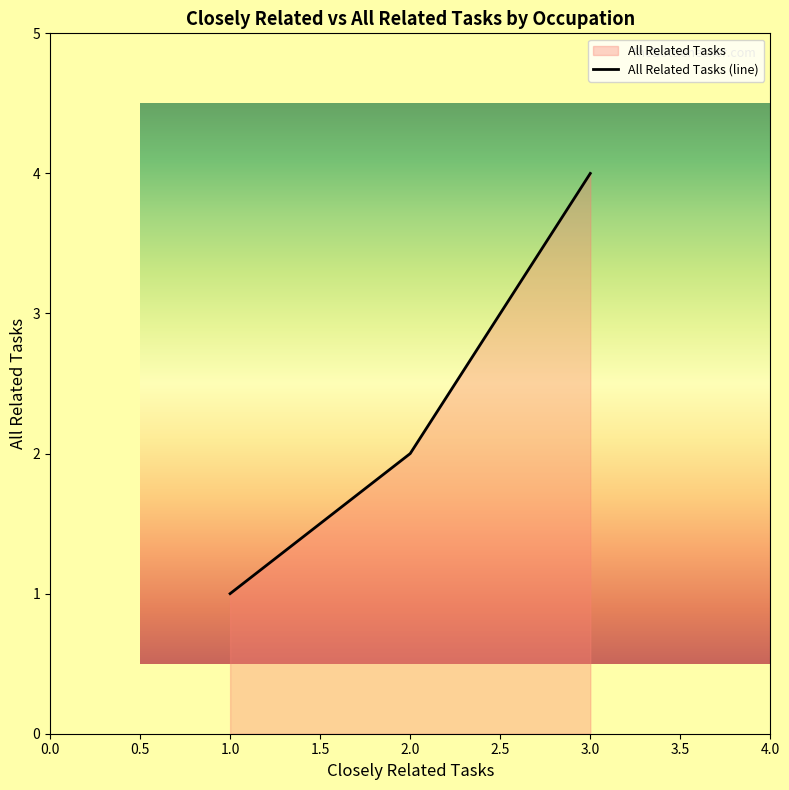

Rank the categories by value from lowest to highest.

1.0, 2.0, 3.0